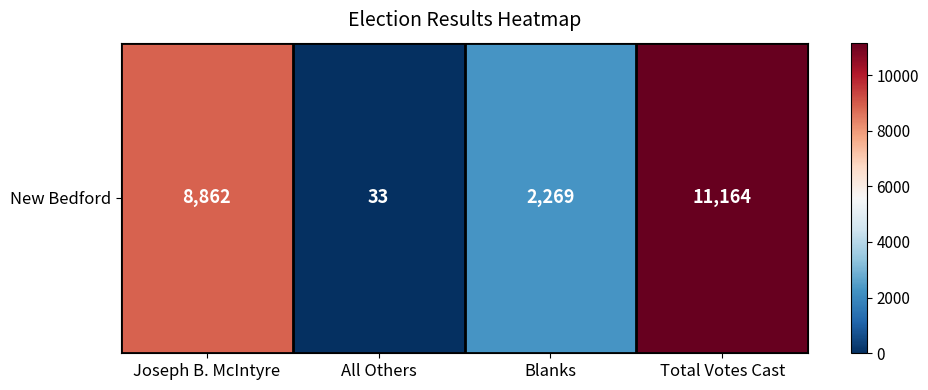

What is the difference between the values at Blanks and All Others?

2236